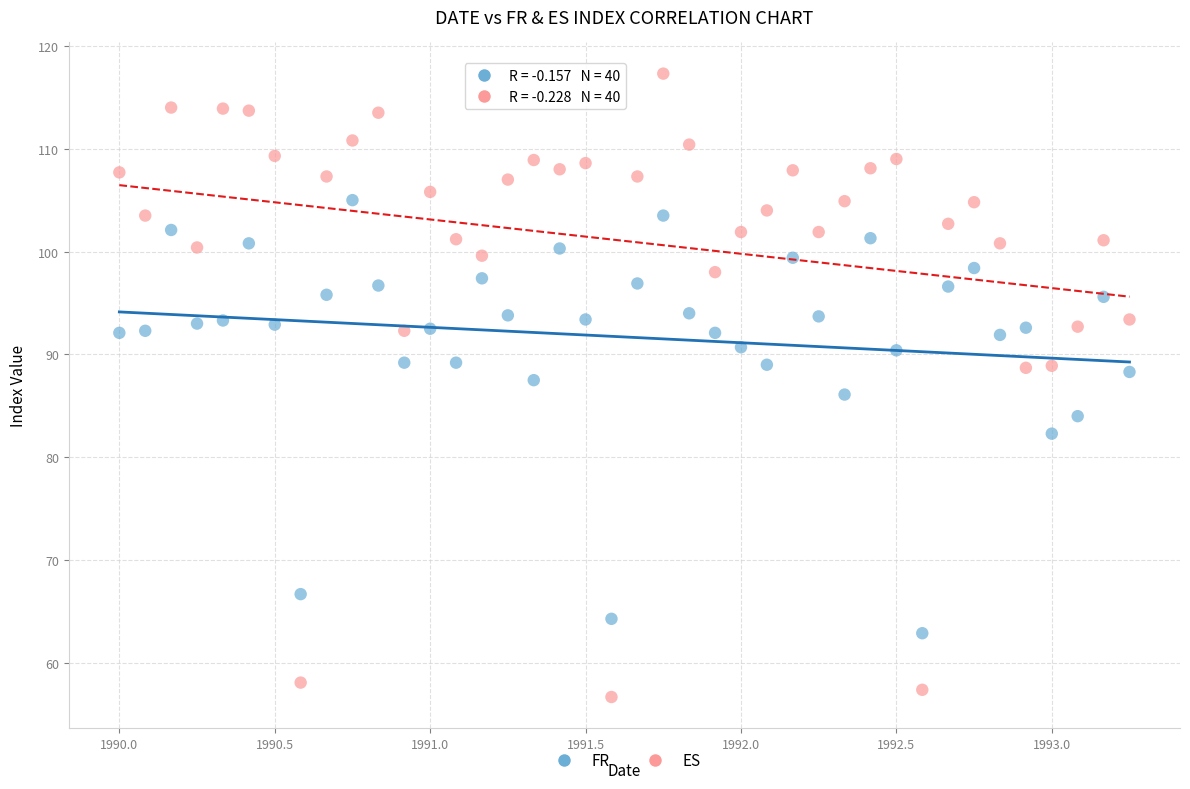

Which series contains the lowest Y value?

ES